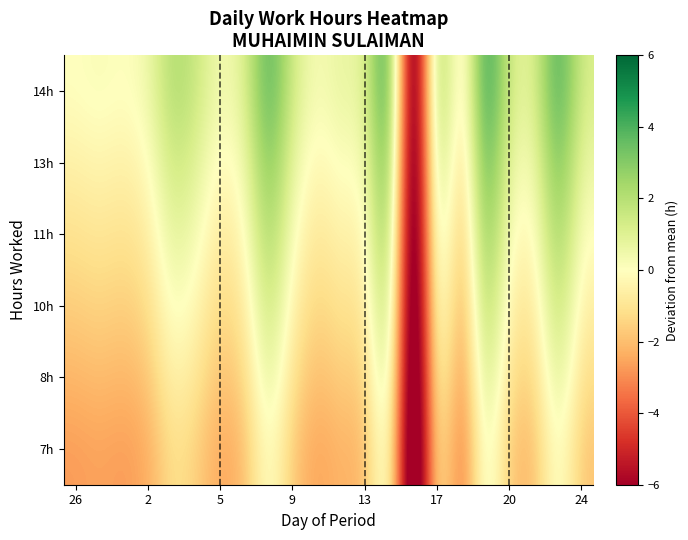

Count the number of categories in the chart.

22